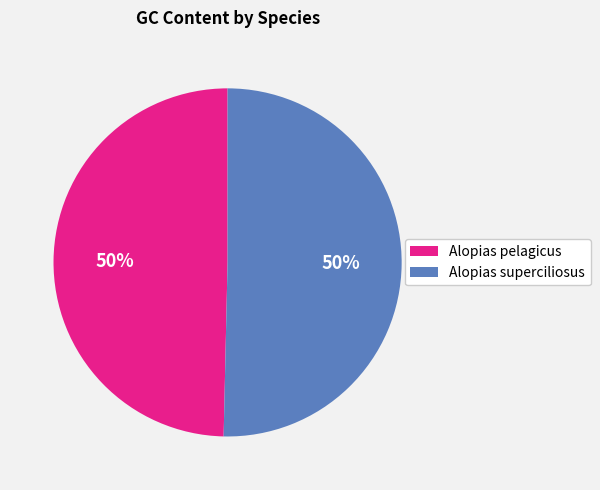

To the nearest percent, what is the combined percentage of Alopias superciliosus and Alopias pelagicus?

100%